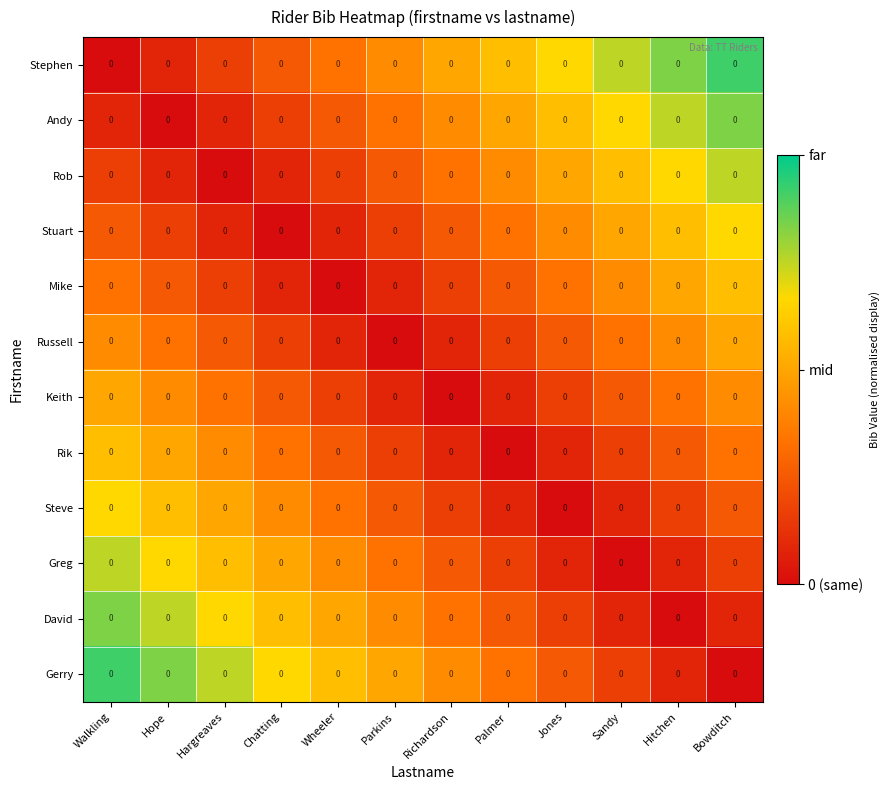

Where is Stuart nearest to the value 0?

Chatting